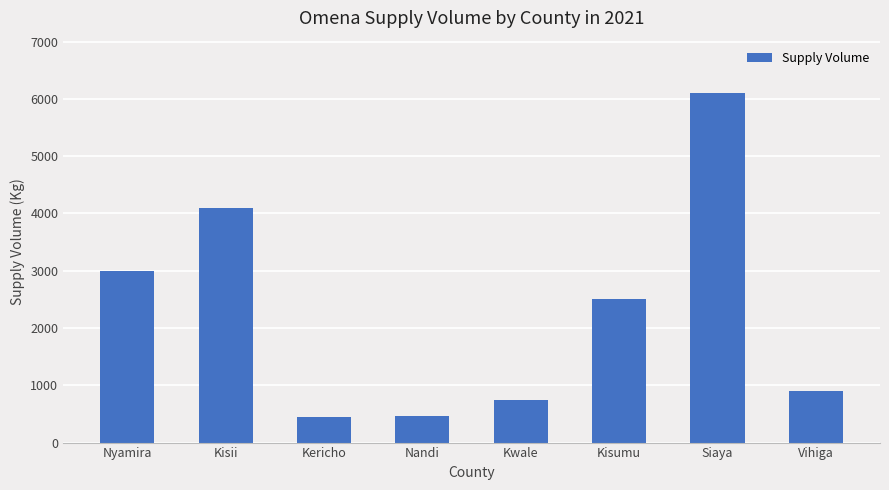

At which label is the value closest to 3275?

Nyamira